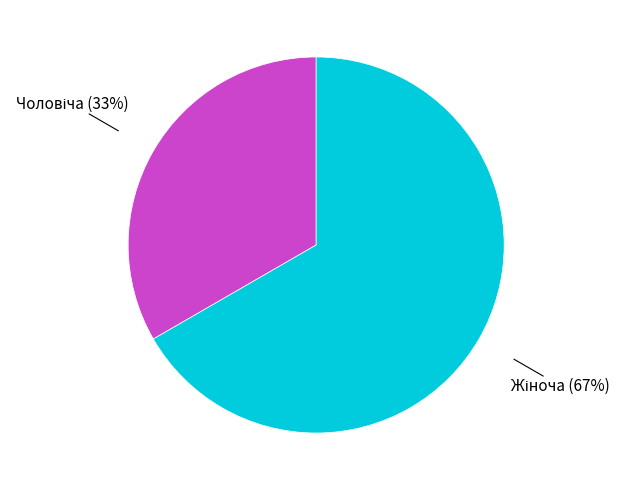

To the nearest percent, what is the average slice percentage?

50%